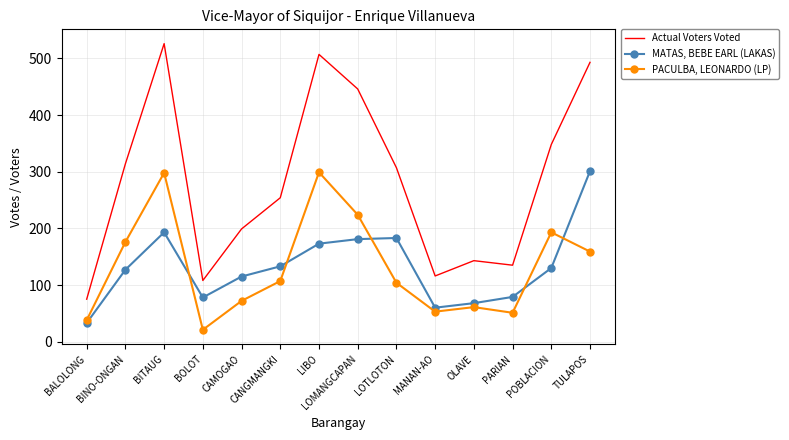

The value of Actual Voters Voted at OLAVE is 255. True or false?

False